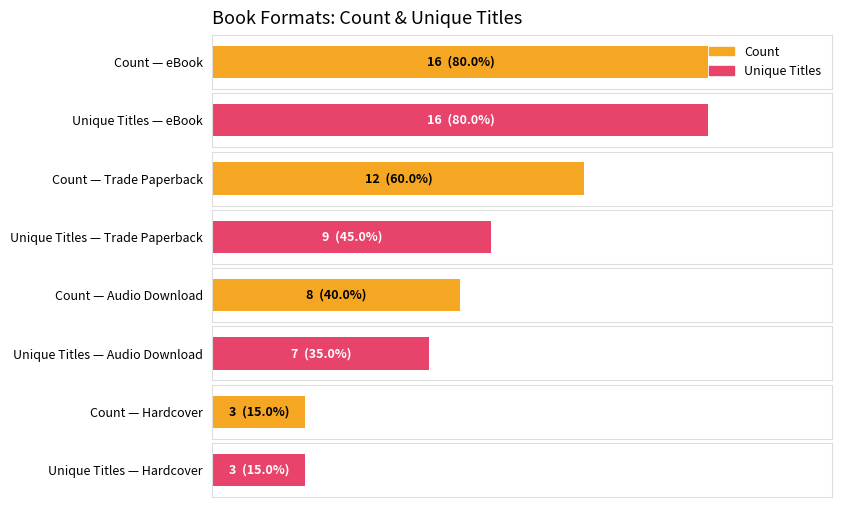

Is it true that Unique Titles equals 2 at Hardcover?

False